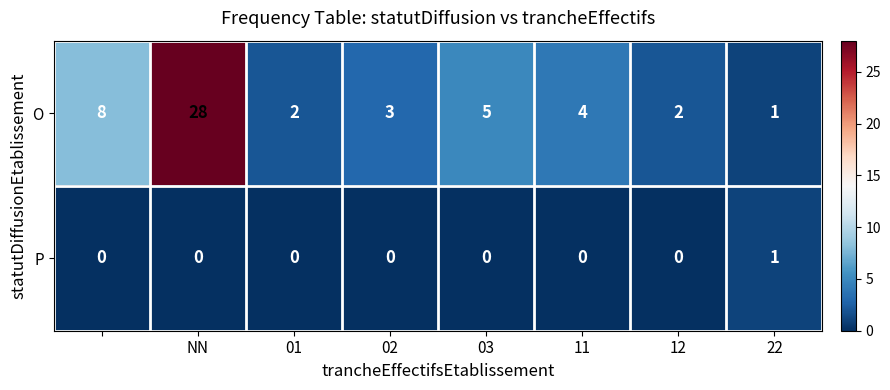

Rank the series by their maximum value, from lowest to highest.

P, O